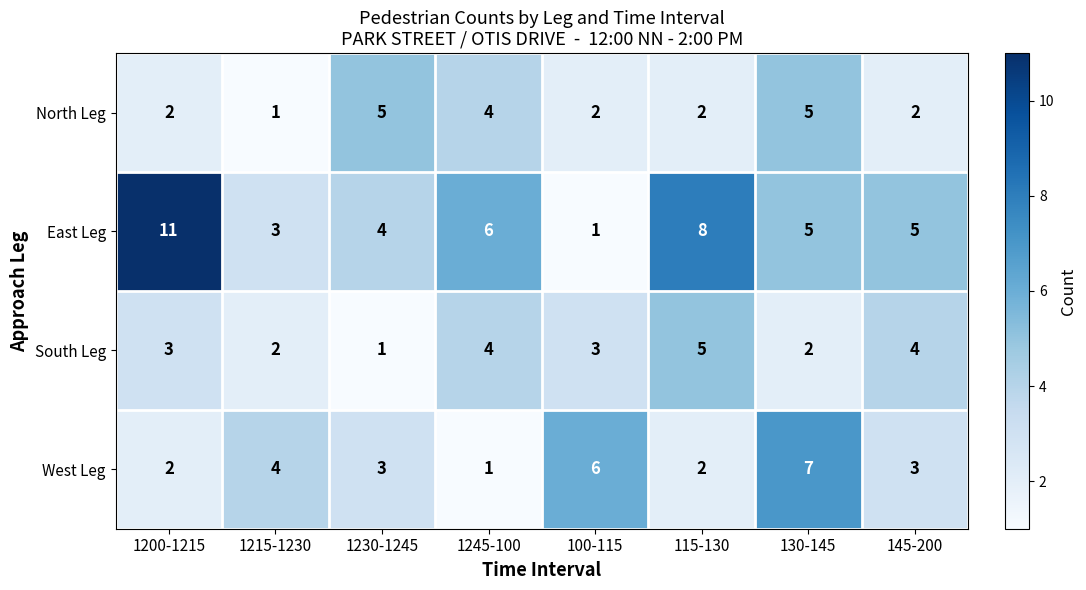

What is the difference between the maximum and minimum values in the West Leg series?

6